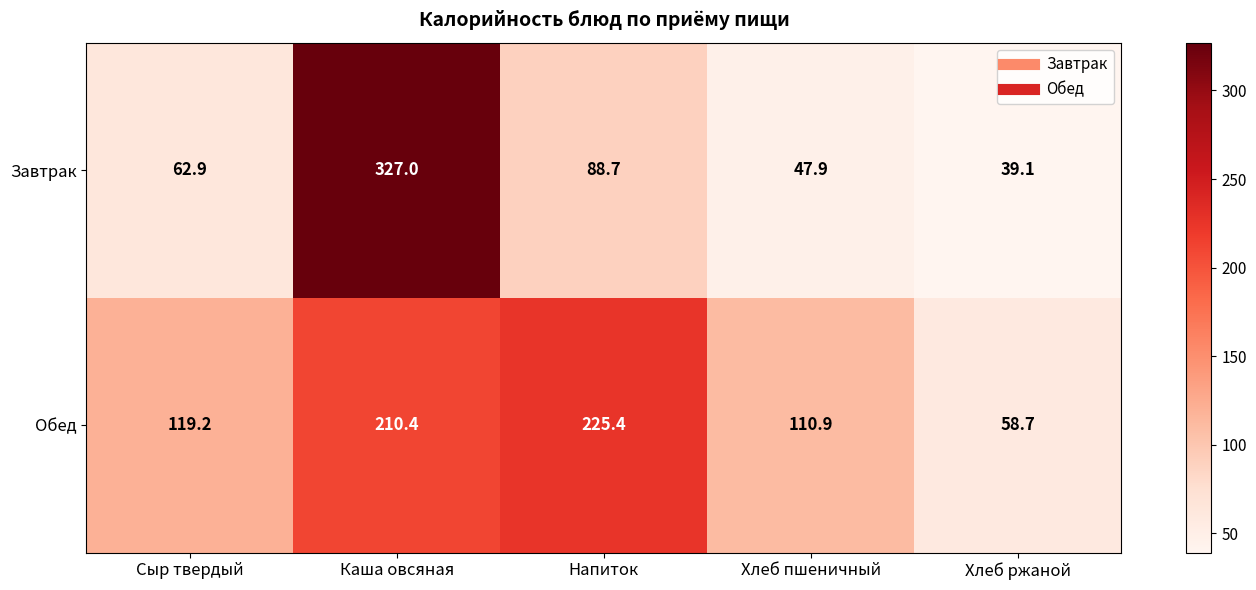

The value of Завтрак at Хлеб пшеничный is 47.9. True or false?

True